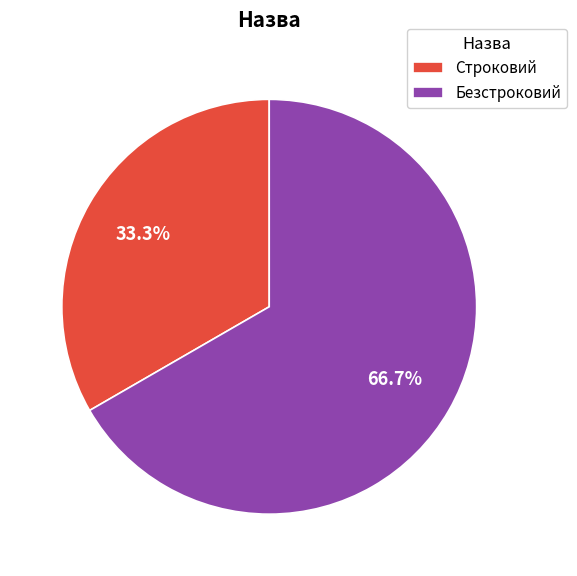

To the nearest percent, what is the average slice percentage?

50%